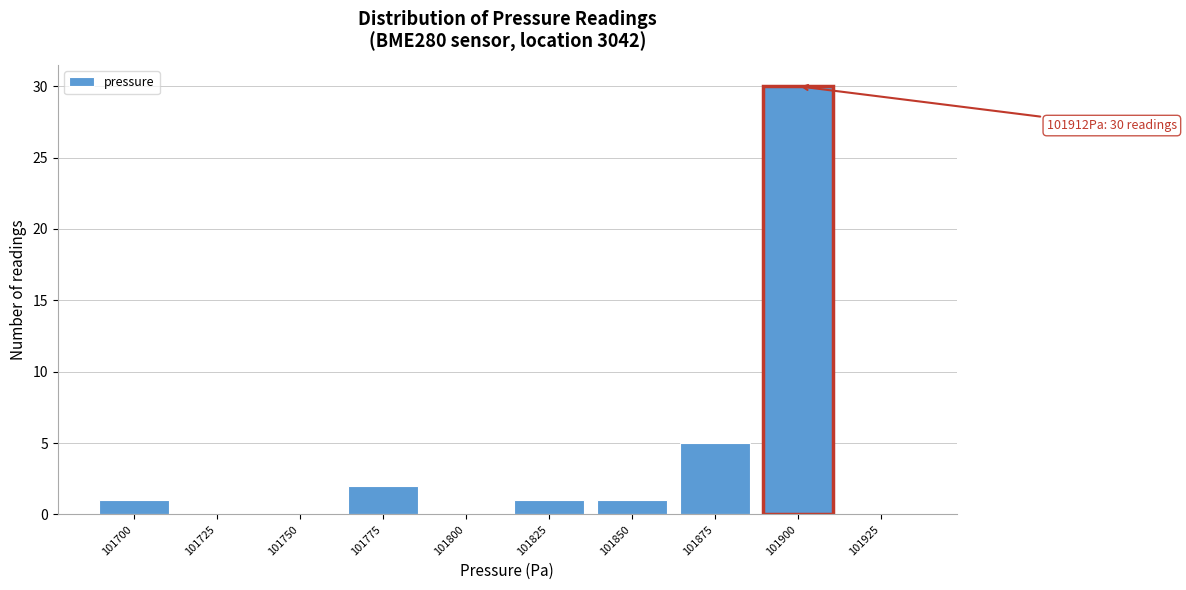

Reading left to right, list all the values displayed in this chart.

101700=1	101725=0	101750=0	101775=2	101800=0	101825=1	101850=1	101875=5	101900=30	101925=0